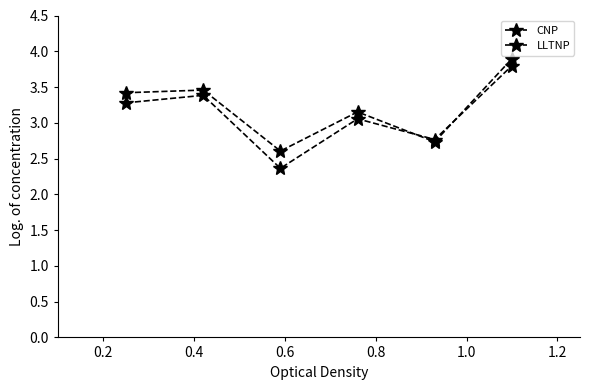

Where do CNP and LLTNP first cross each other?

0.6 and 0.8